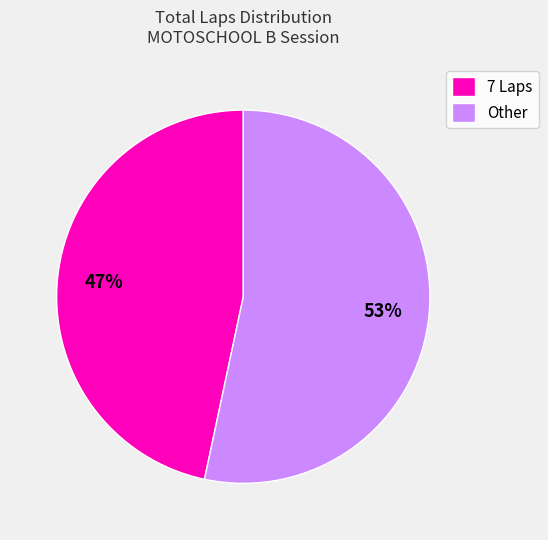

Is there any slice that represents more than half of the pie?

Yes